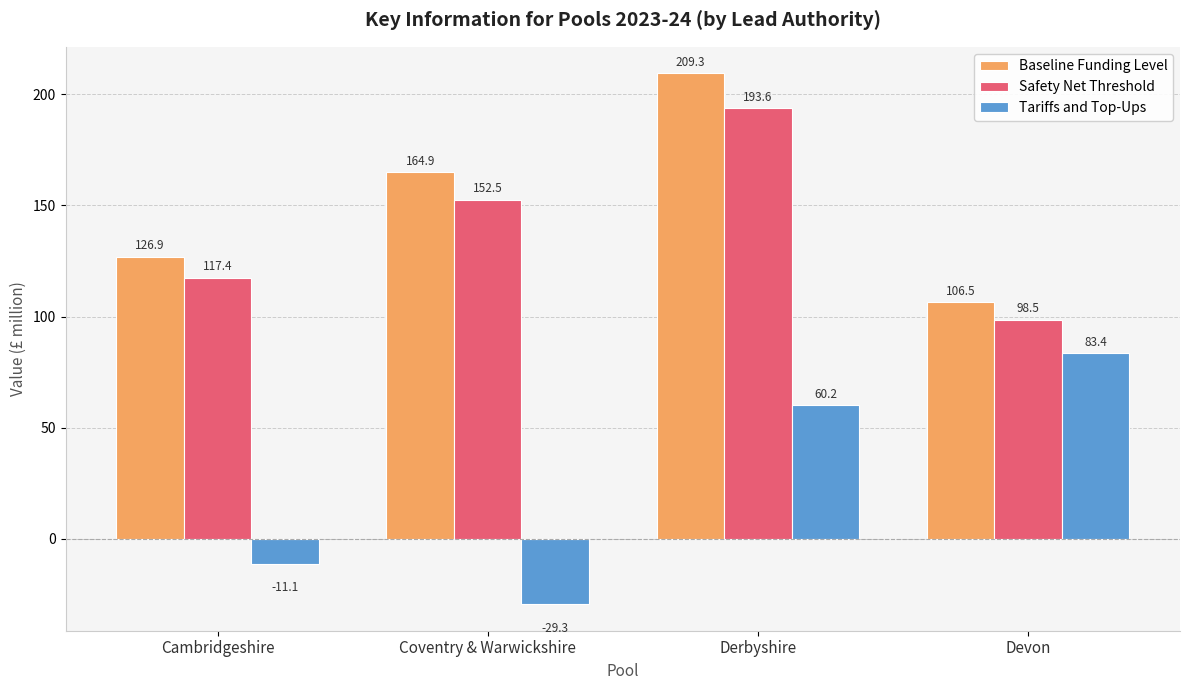

The Baseline Funding Level series shows 126.9 at Cambridgeshire. True or false?

True